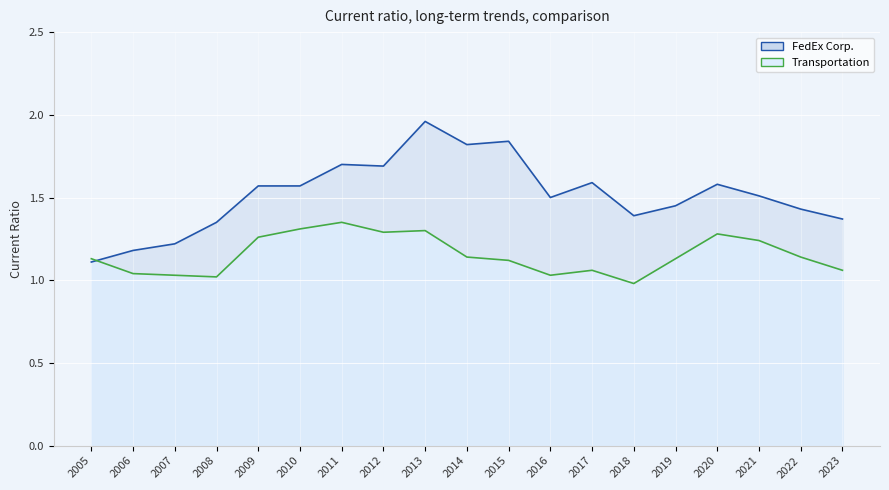

Count the number of data series in this chart.

2